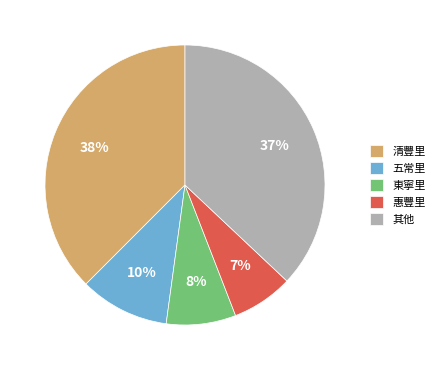

To the nearest percent, what is the average slice percentage?

20%